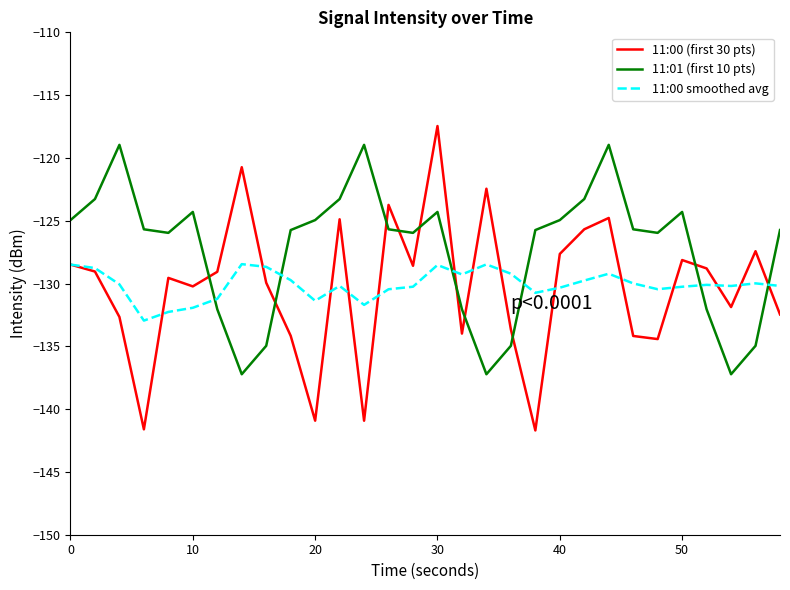

What is the minimum value for 11:00 (first 30 pts)?

-141.7